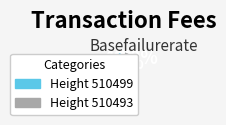

What is the majority slice?

Height 510499